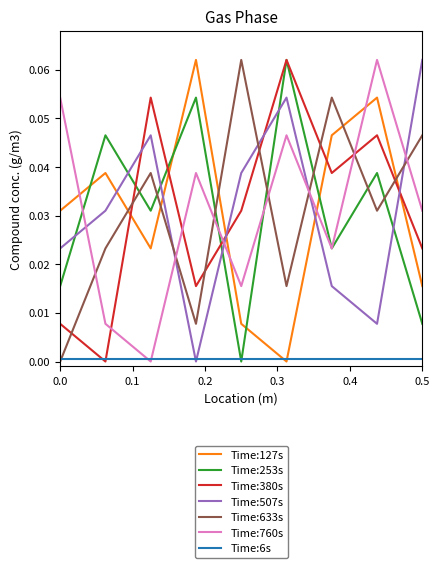

True or false: Time:633s and Time:760s cross at least once.

True